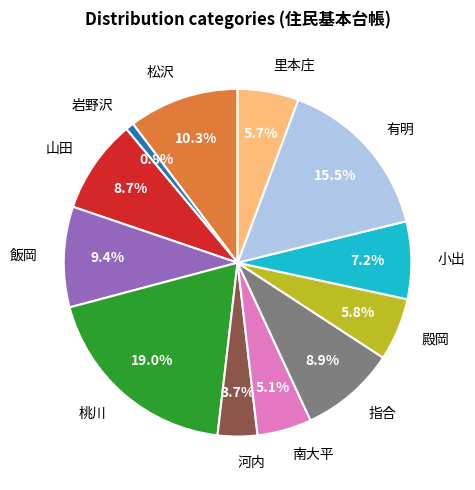

Which slice is the smallest?

岩野沢